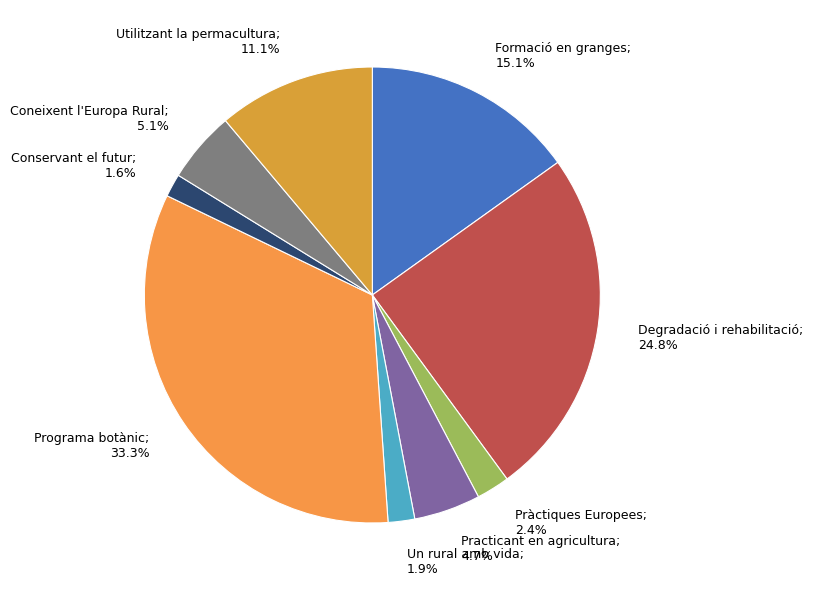

Do Conservant el futur and Formació en granges together represent more than half of the pie?

No